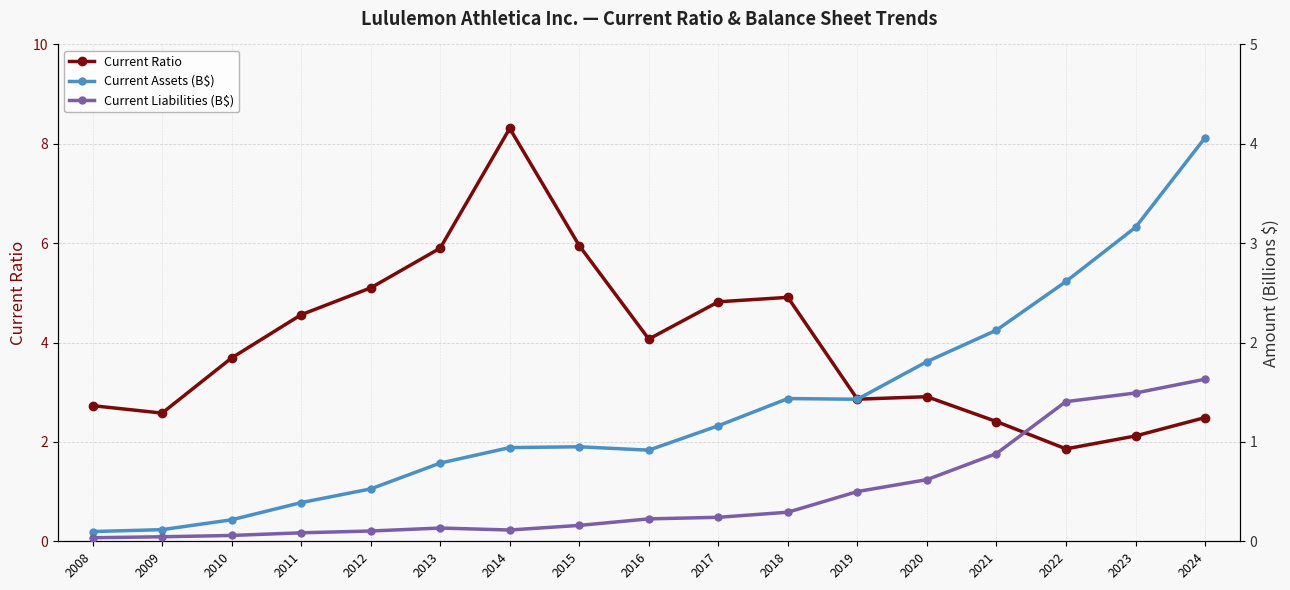

At which label does Current Assets (B$) reach its peak?

2024